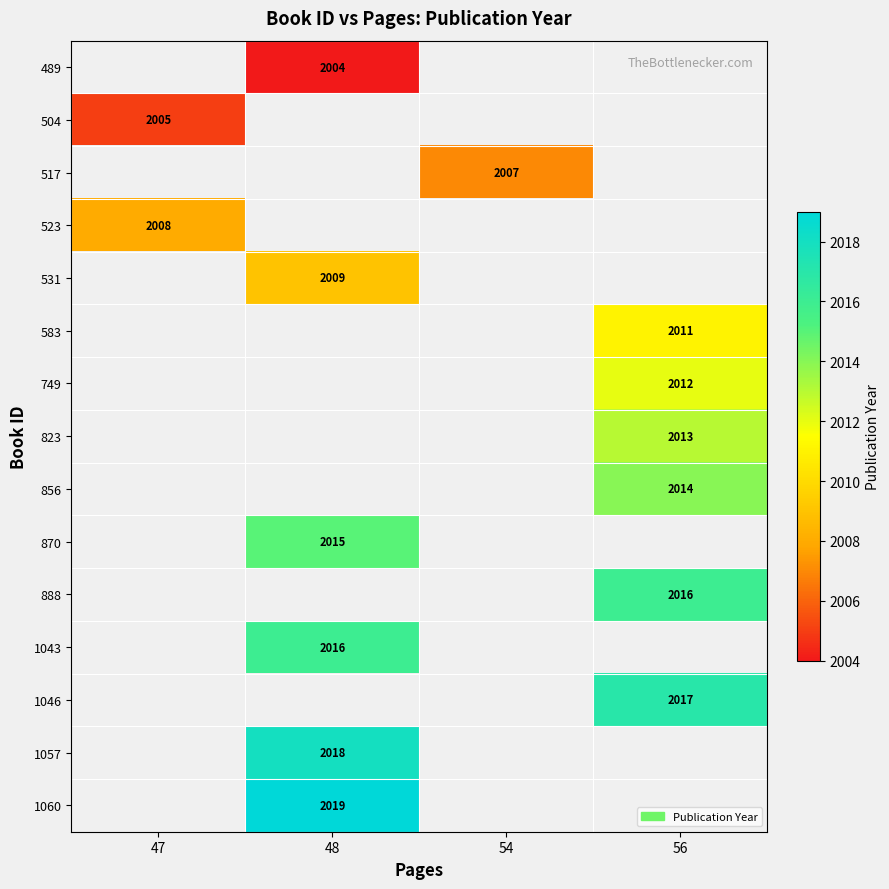

True or false: 517 has a value of 579 at 54.

False